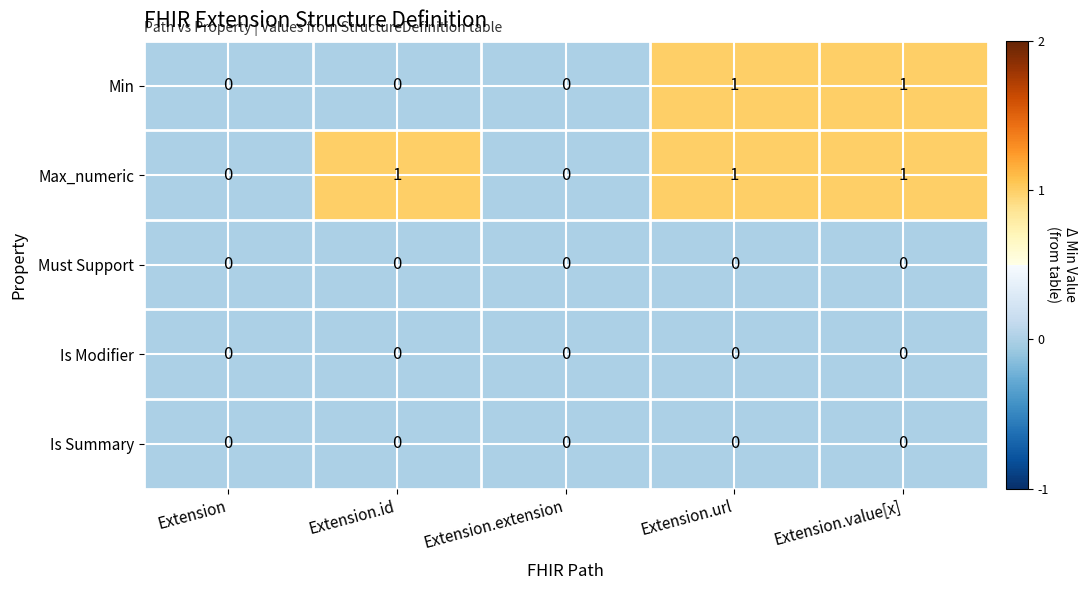

Which series has the largest total across all categories?

Max_numeric